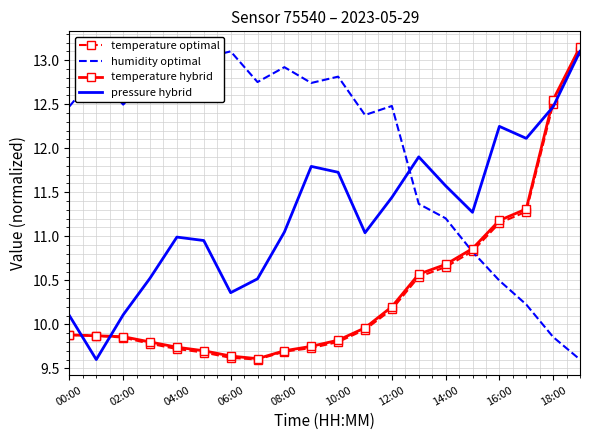

True or false: humidity optimal and pressure hybrid cross at least once.

True